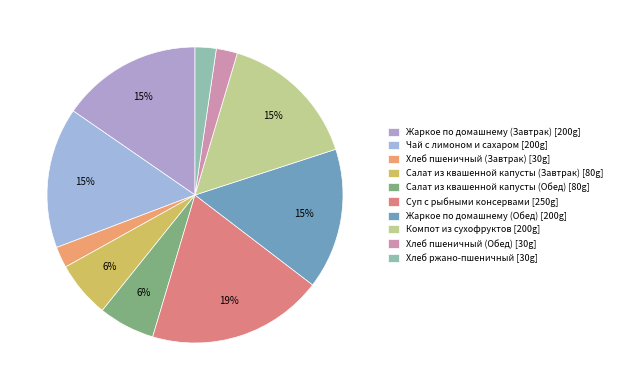

Rank the categories by value from lowest to highest.

Хлеб пшеничный (Завтрак), Хлеб пшеничный (Обед), Хлеб ржано-пшеничный, Салат из квашенной капусты (Завтрак), Салат из квашенной капусты (Обед), Жаркое по домашнему (Завтрак), Чай с лимоном и сахаром, Жаркое по домашнему (Обед), Компот из сухофруктов, Суп с рыбными консервами